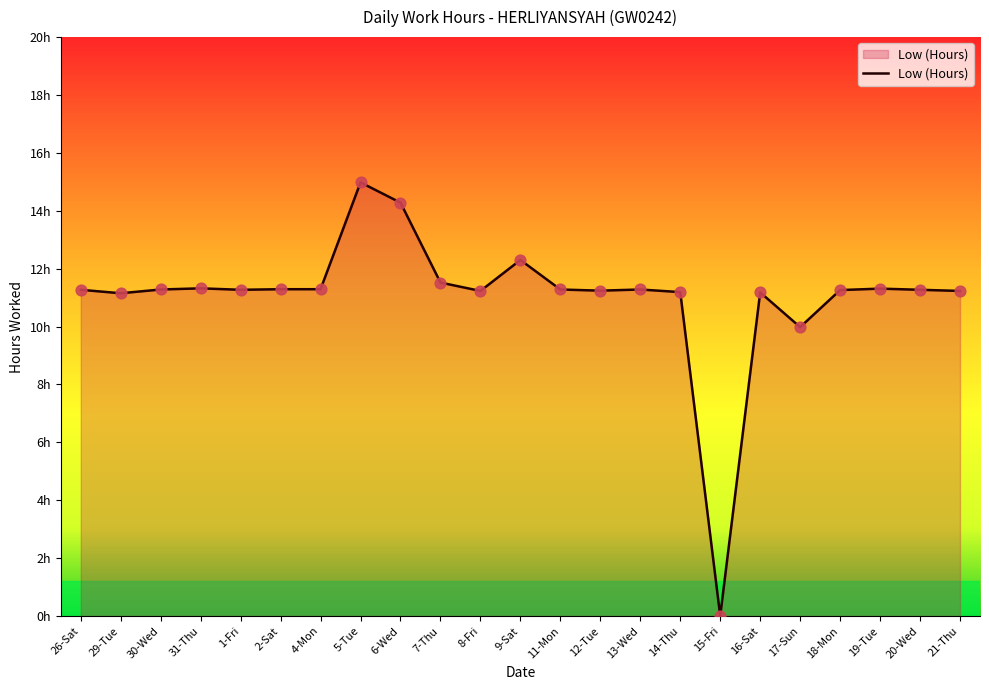

What is the ratio of the value at 11-Mon to the value at 26-Sat?

1.0